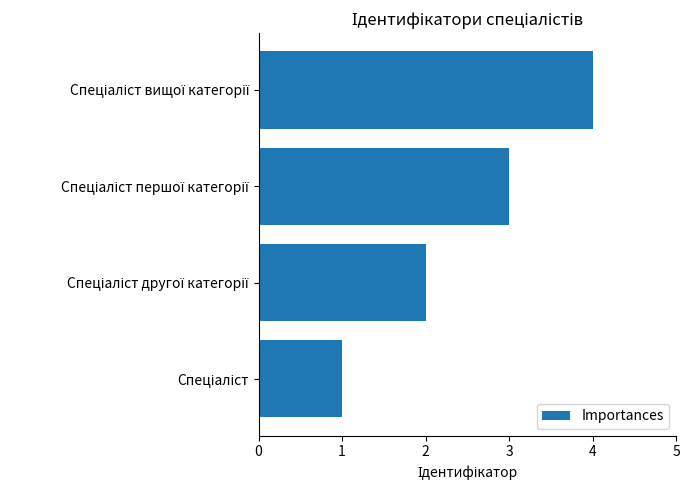

How many values are below 3?

2